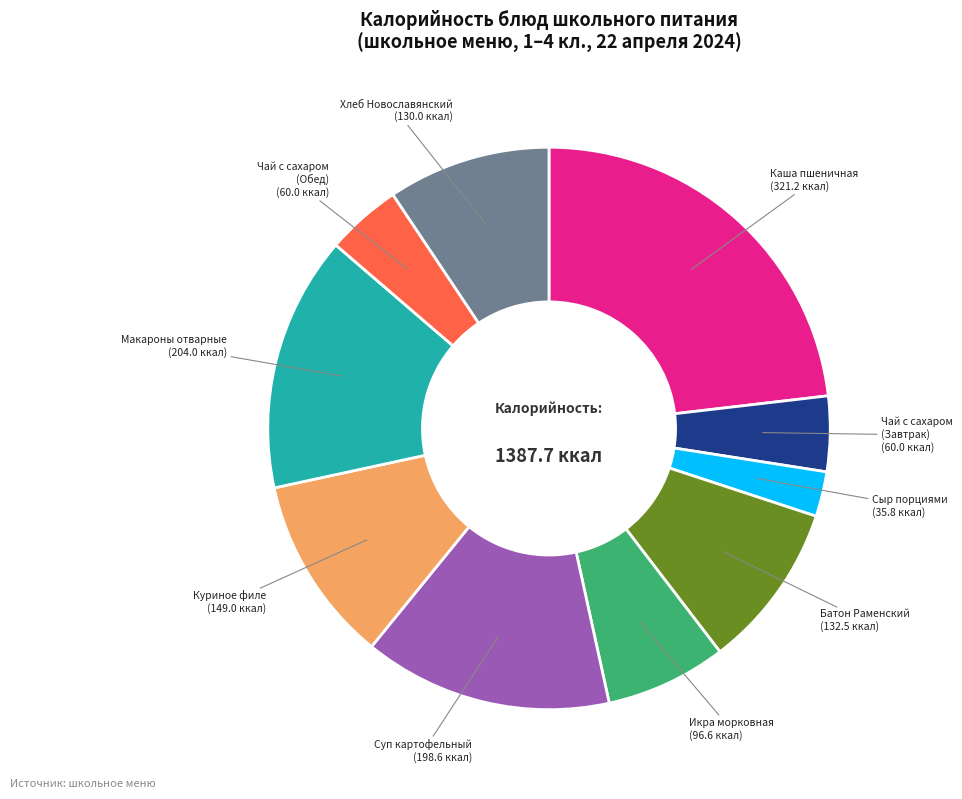

Is it true that Куриное филе is 11% of the pie?

True